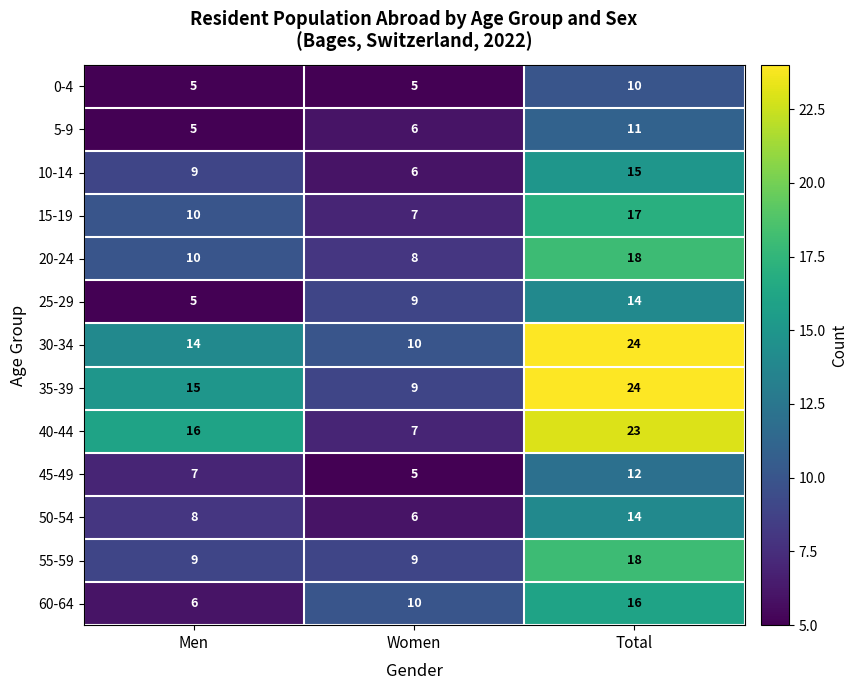

How many series are shown in this chart?

13